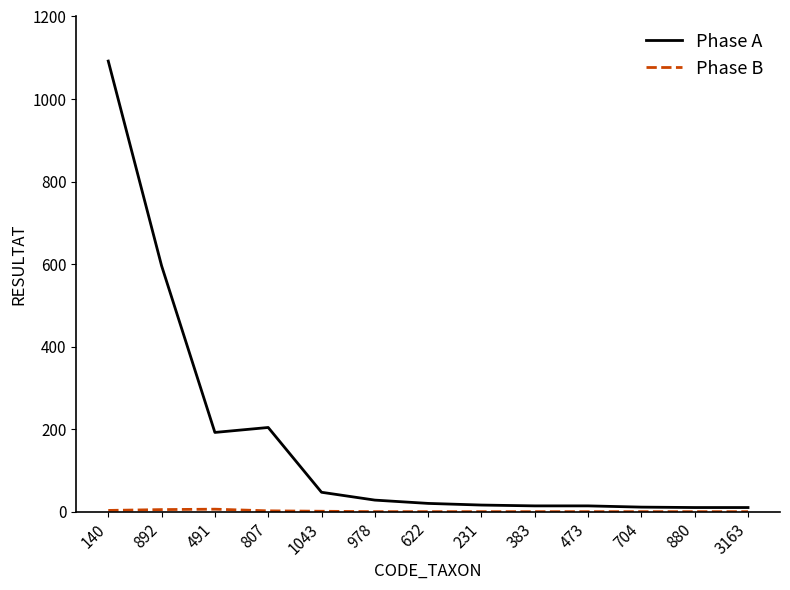

At which category is the sum across all series the highest?

140